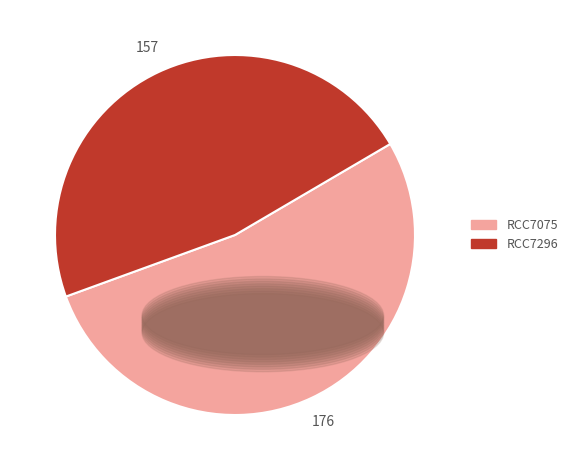

Which slice is the largest?

RCC7075